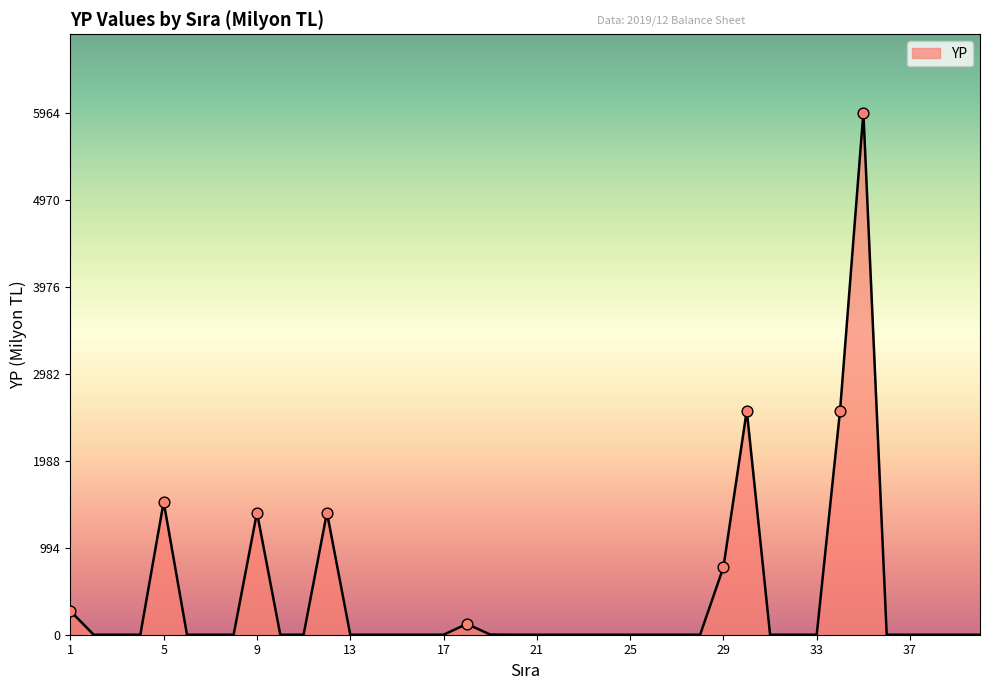

What is the greatest value displayed?

5964